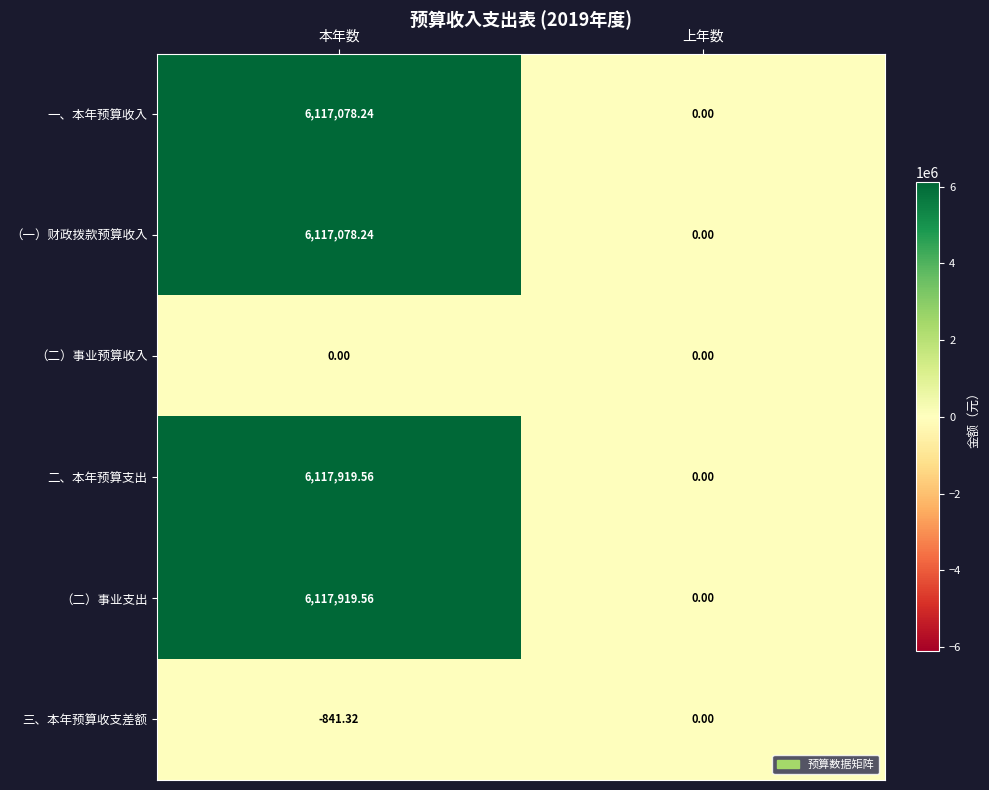

Which label corresponds to the smallest value in the chart?

本年数